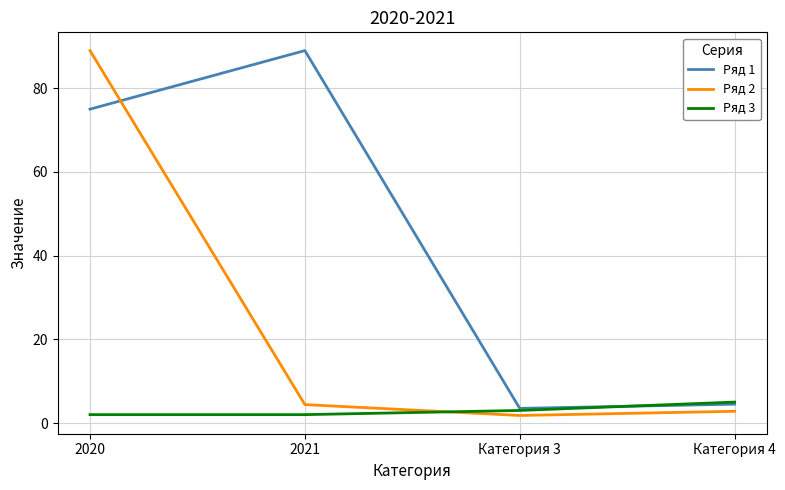

The Ряд 2 series shows 1.8 at Категория 3. True or false?

True